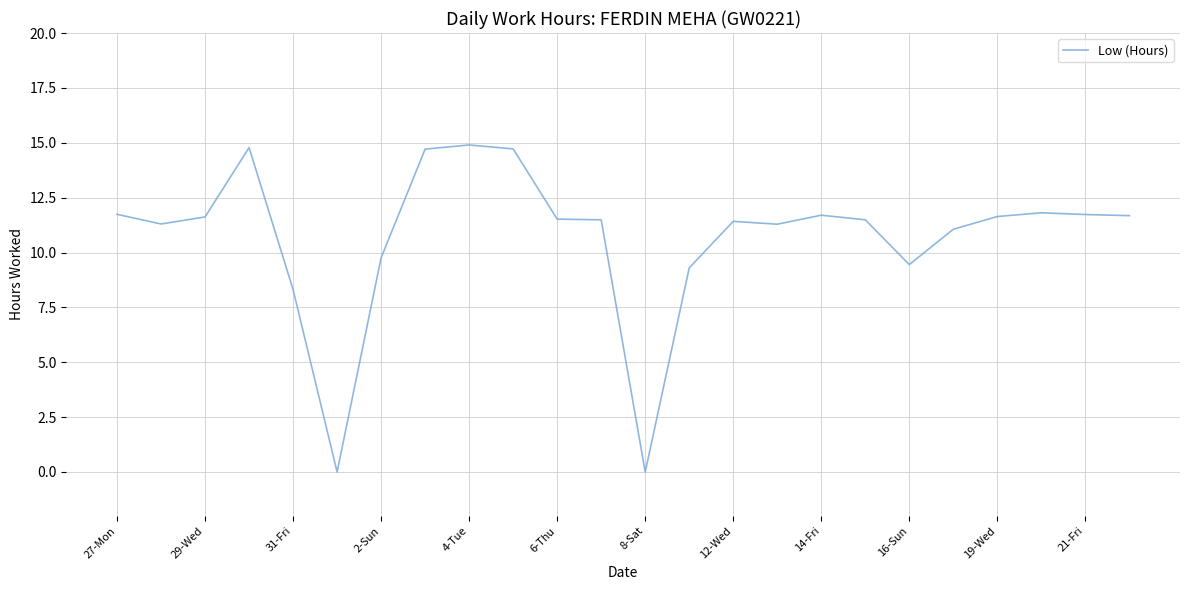

What is the maximum value shown in the chart?

14.9